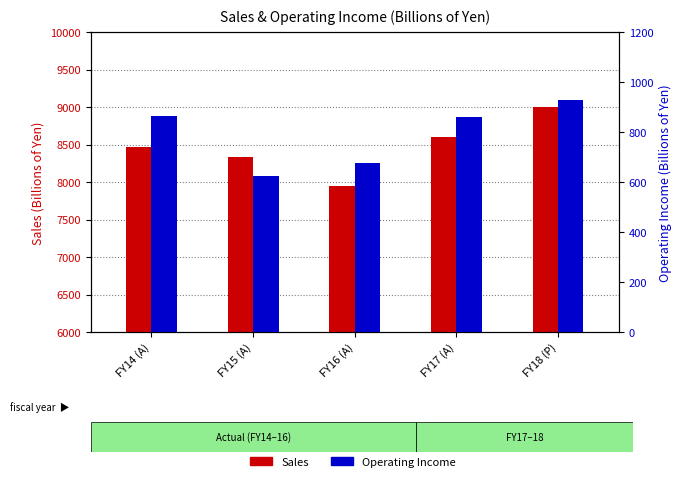

What is the difference between the second highest and second lowest values in the Sales series?

263.8